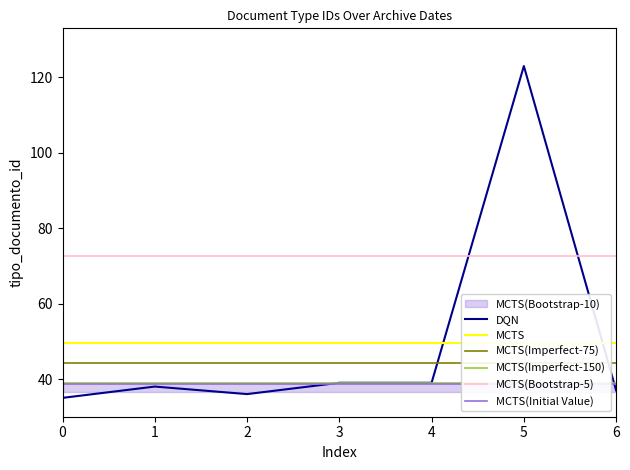

Count the number of values greater than 38.

3